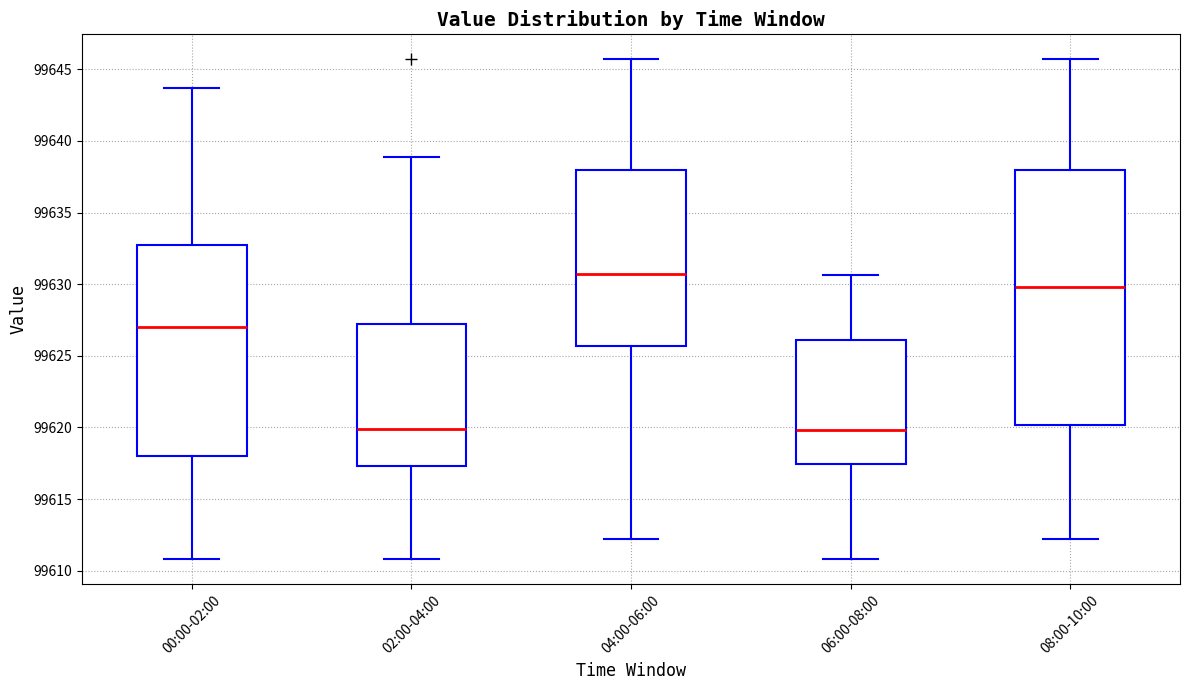

Comparing the boxes themselves (not the whiskers), which one is the tallest?

08:00-10:00